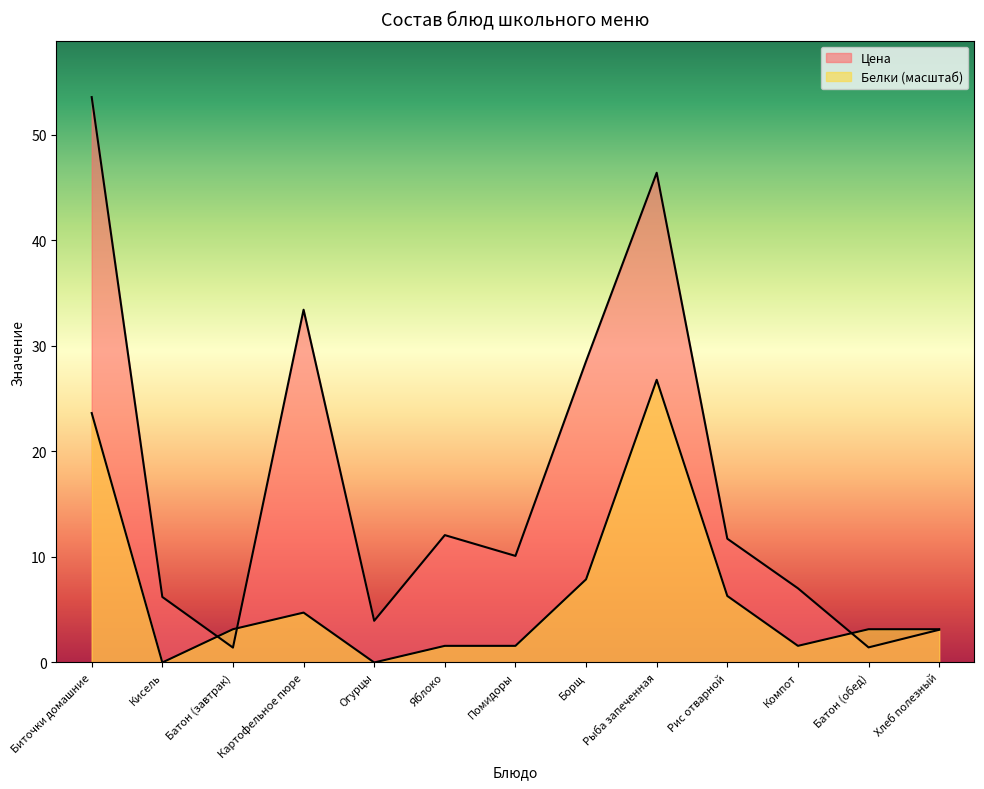

The value of Цена at Батон (завтрак) is 1.4. True or false?

True